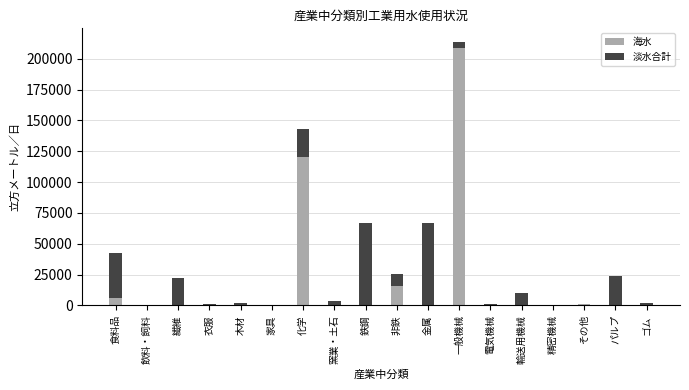

At which category is the sum across all series the highest?

一般機械